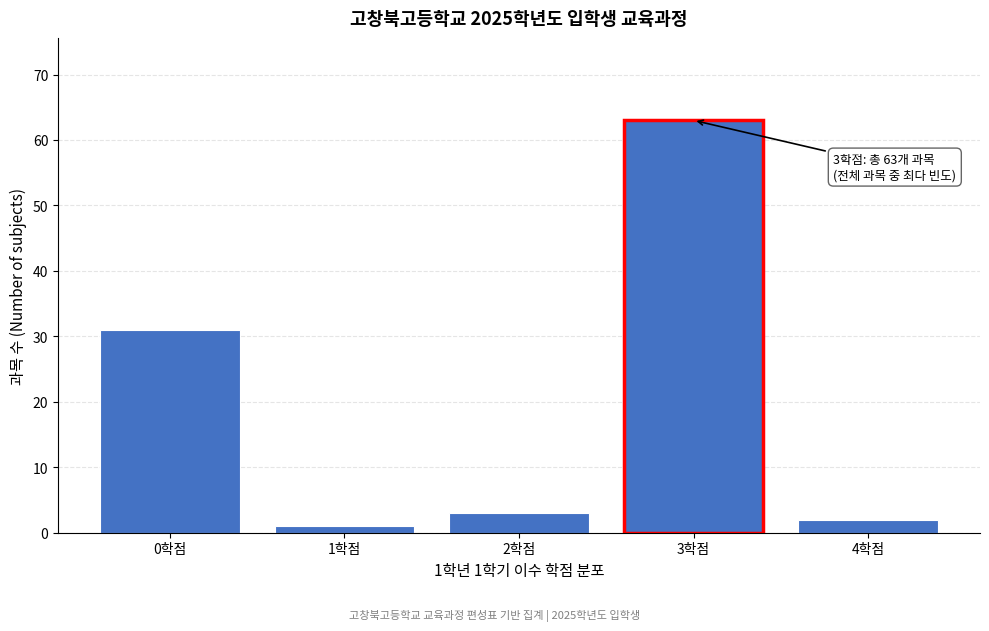

Reading left to right, extract all data points from this chart.

0학점=31	1학점=1	2학점=3	3학점=63	4학점=2